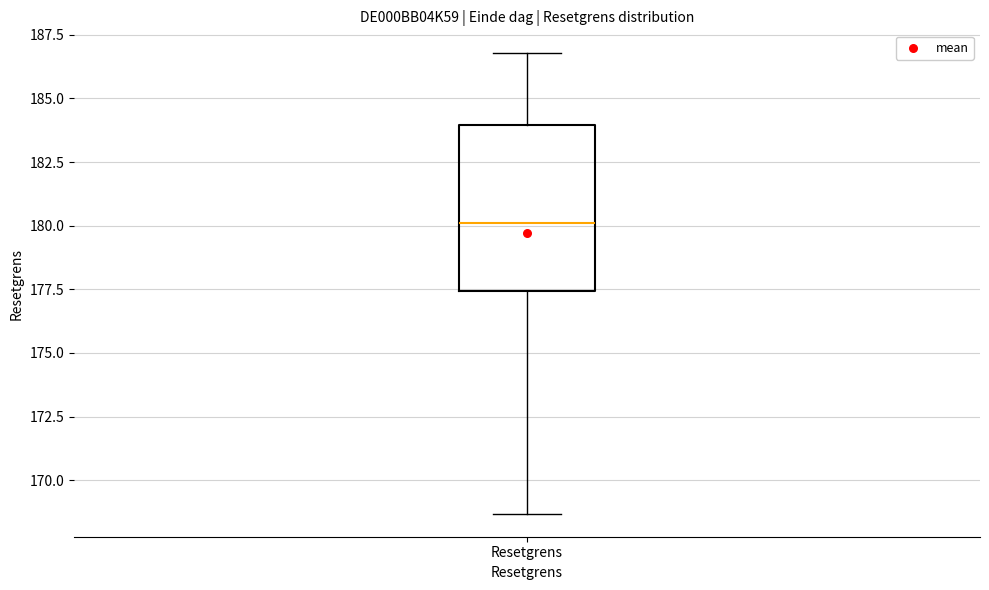

Where does the median line of the box for Resetgrens sit on the y-axis? The values are not printed on the chart, so give them approximately, as read against the axis.

180.0